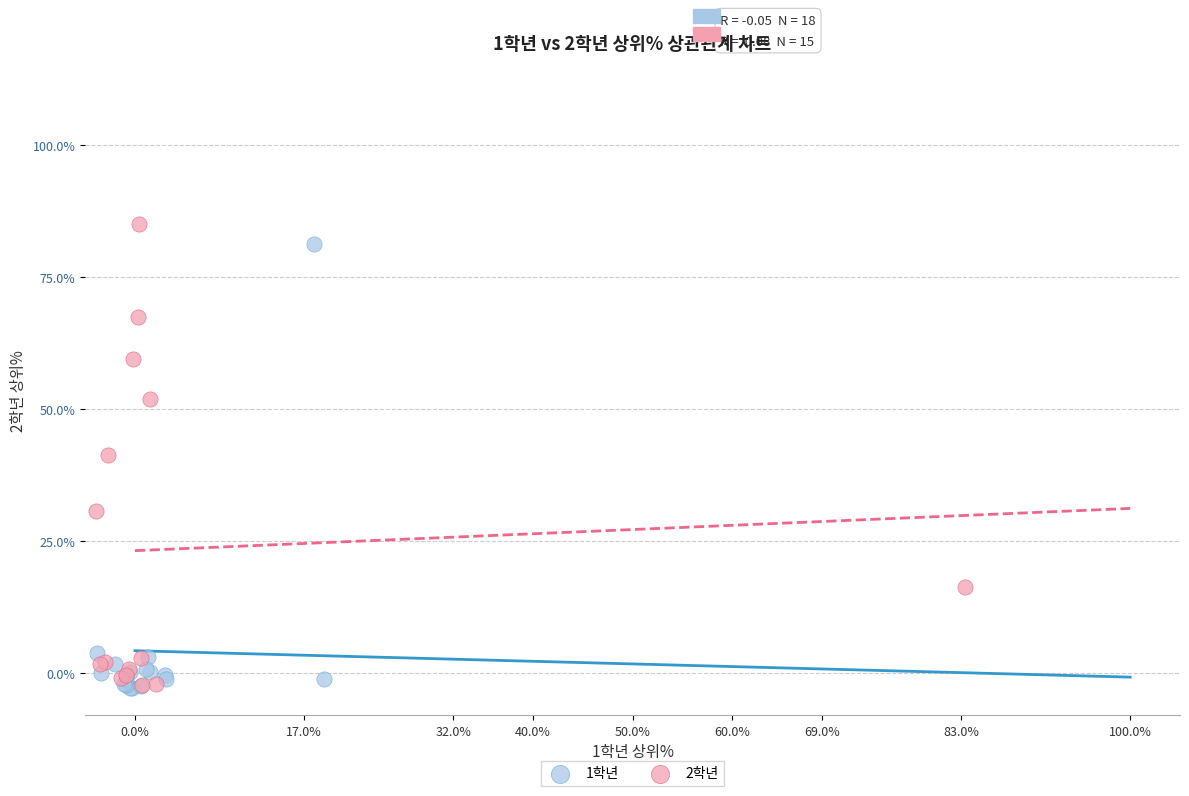

What are all the series names shown in the legend?

1학년, 2학년